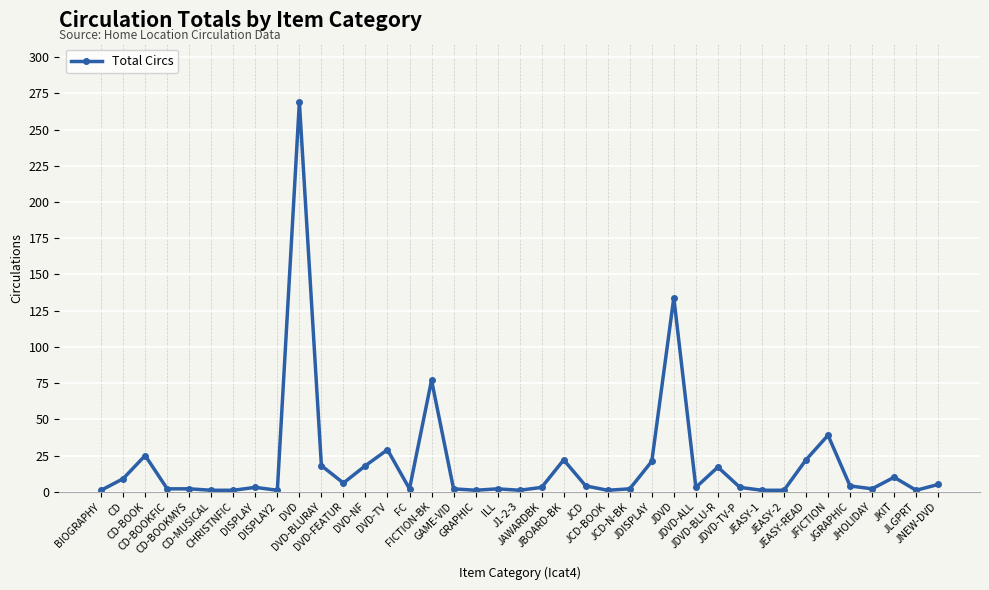

What is the minimum value shown in the chart?

1